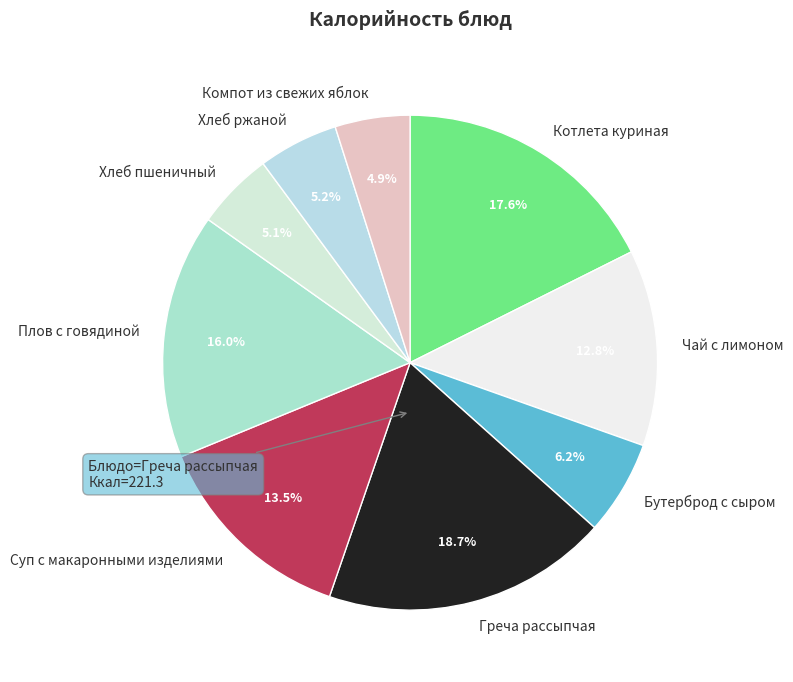

What portion of the pie excludes Плов с говядиной?

84.0%